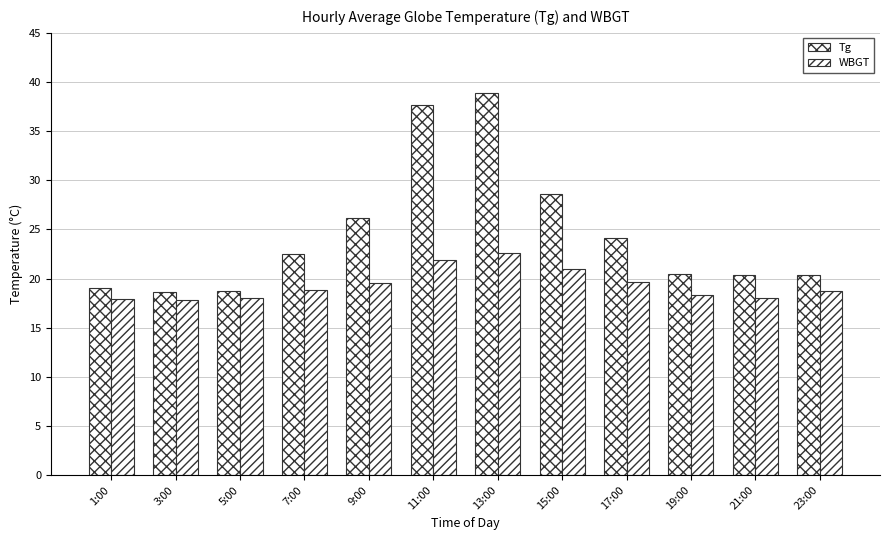

Reading right to left, transcribe all the data shown in this chart.

Tg: 20.4	20.4	20.5	24.1	28.6	38.9	37.7	26.2	22.5	18.7	18.6	19.0
WBGT: 18.7	18.0	18.3	19.6	21.0	22.6	21.9	19.5	18.8	18.0	17.8	17.9